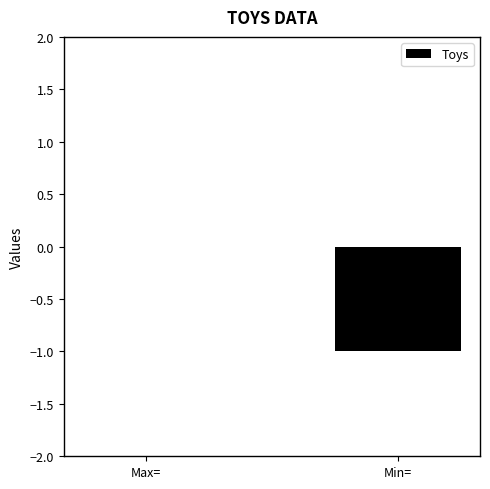

Which category has the highest value across all series?

Max=